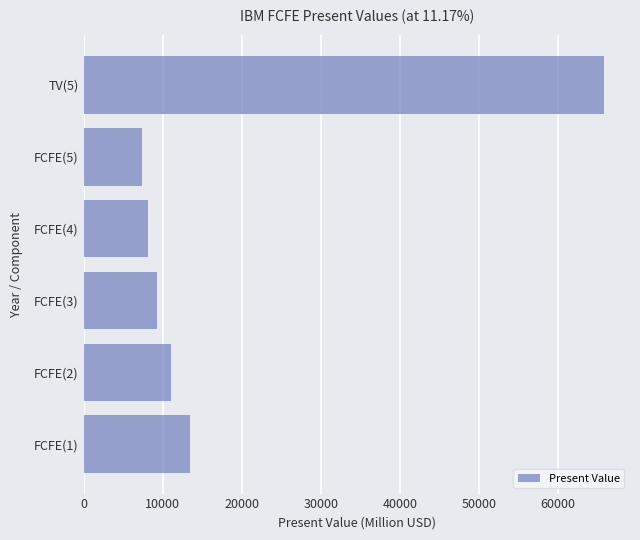

Are the bars horizontal?

Yes